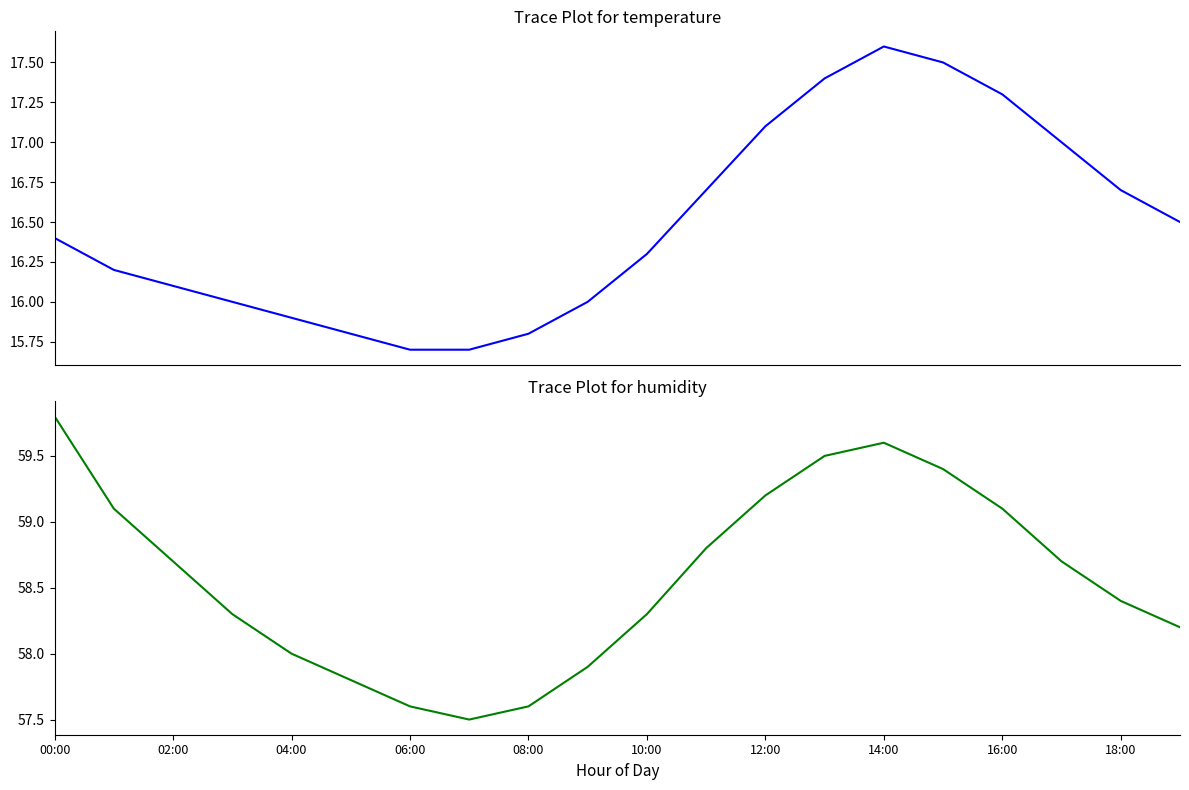

Reading left to right, transcribe all the data shown in this chart.

temperature: 16.4	16.2	16.1	16.0	15.9	15.8	15.7	15.7	15.8	16.0	16.3	16.7	17.1	17.4	17.6	17.5	17.3	17.0	16.7	16.5
humidity: 59.8	59.1	58.7	58.3	58.0	57.8	57.6	57.5	57.6	57.9	58.3	58.8	59.2	59.5	59.6	59.4	59.1	58.7	58.4	58.2